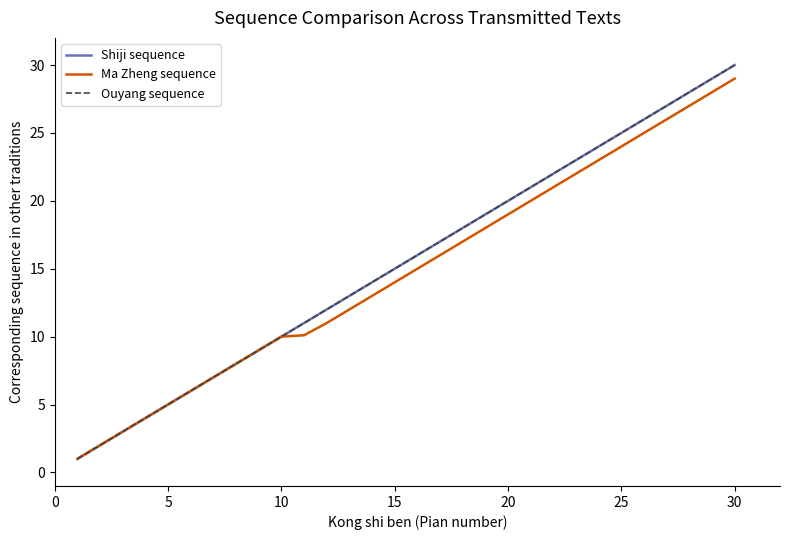

Does the chart display data point markers on the line(s)?

No